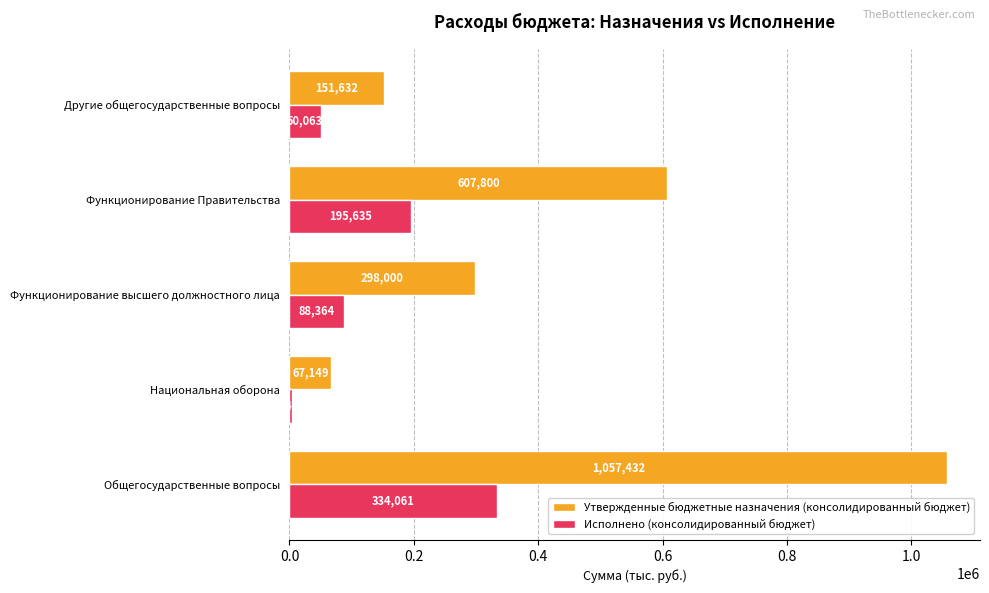

Rank the categories by Исполнено (консолидированный бюджет) value from highest to lowest.

Общегосударственные вопросы, Функционирование Правительства, Функционирование высшего должностного лица, Другие общегосударственные вопросы, Национальная оборона